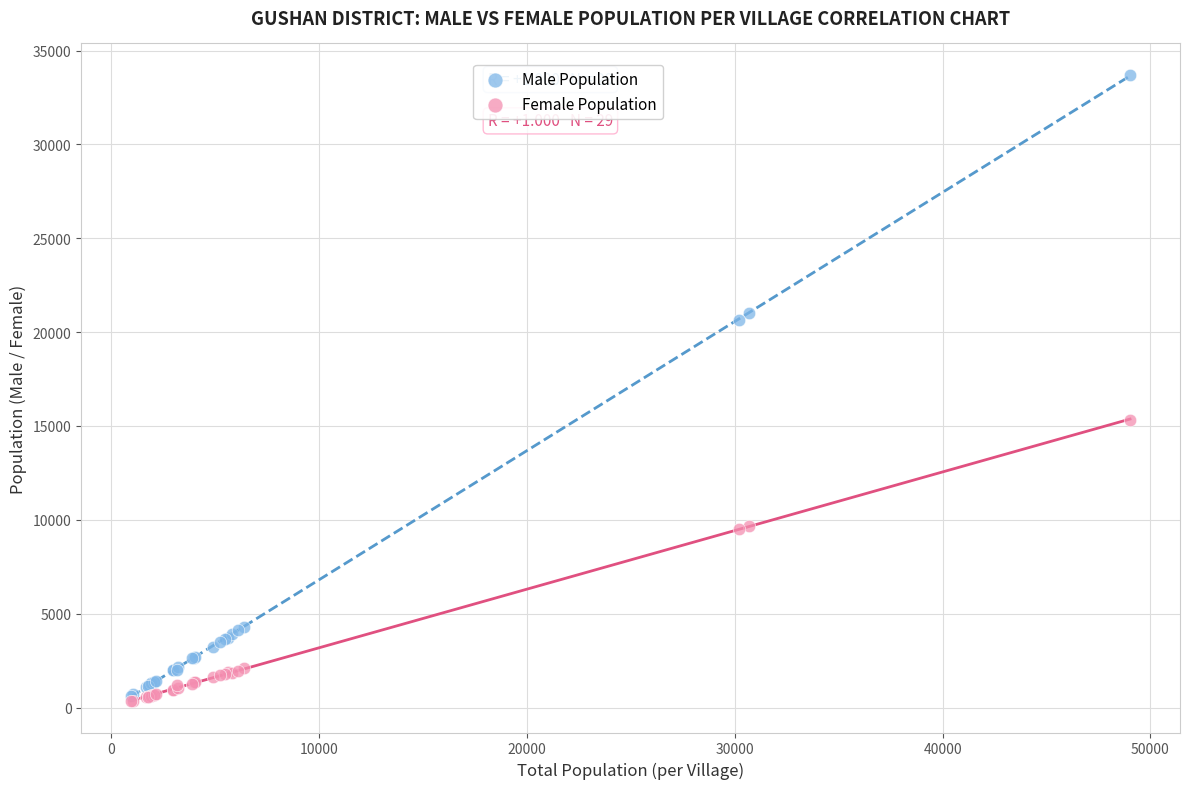

Which series reaches the maximum Y coordinate?

Male Population